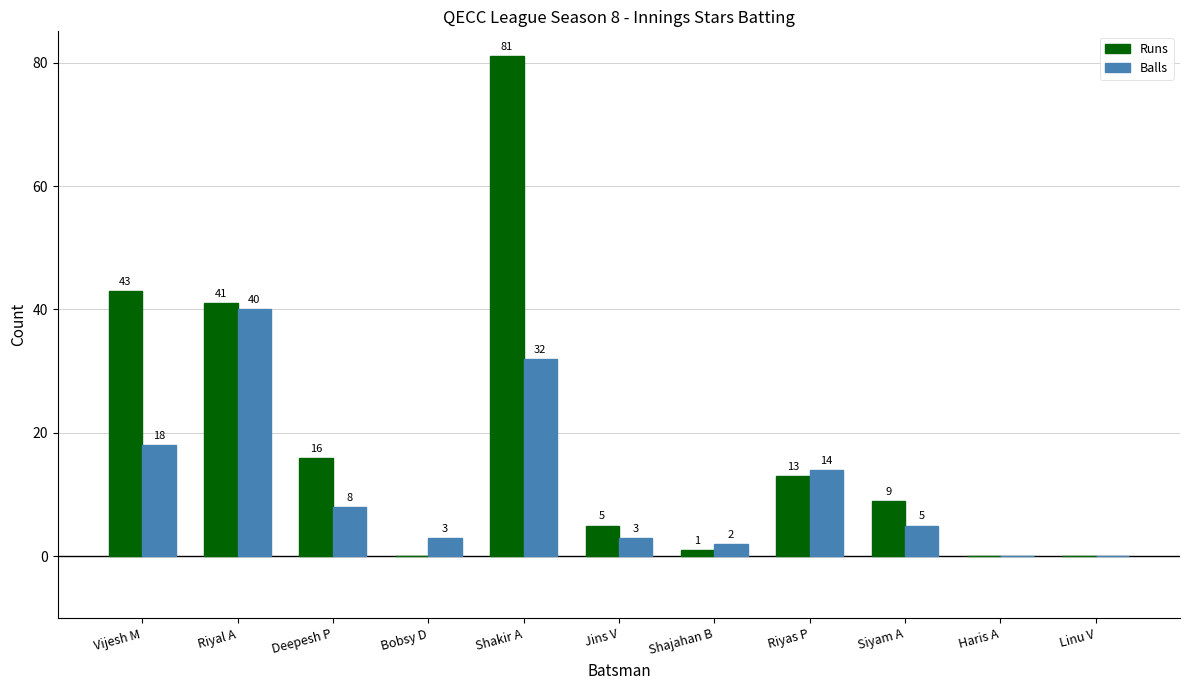

What is the greatest value displayed?

81